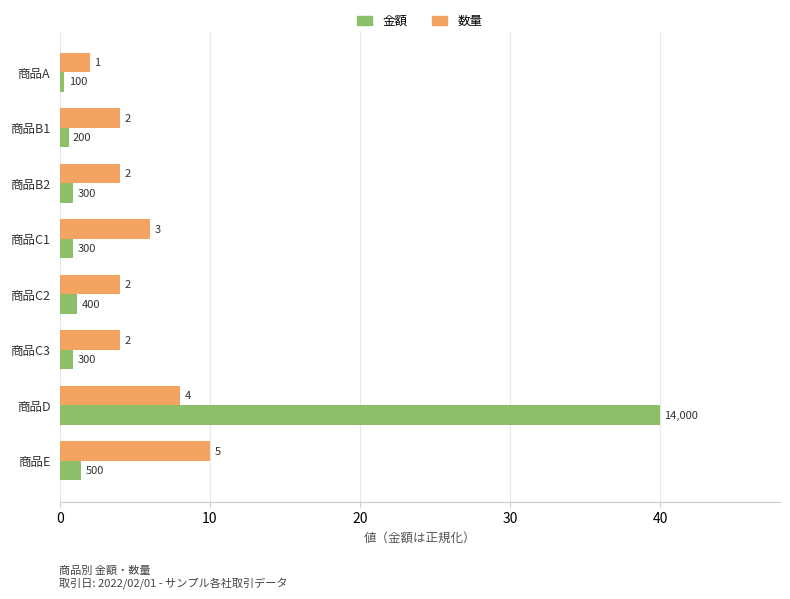

What are all the series names shown in the legend?

金額, 数量